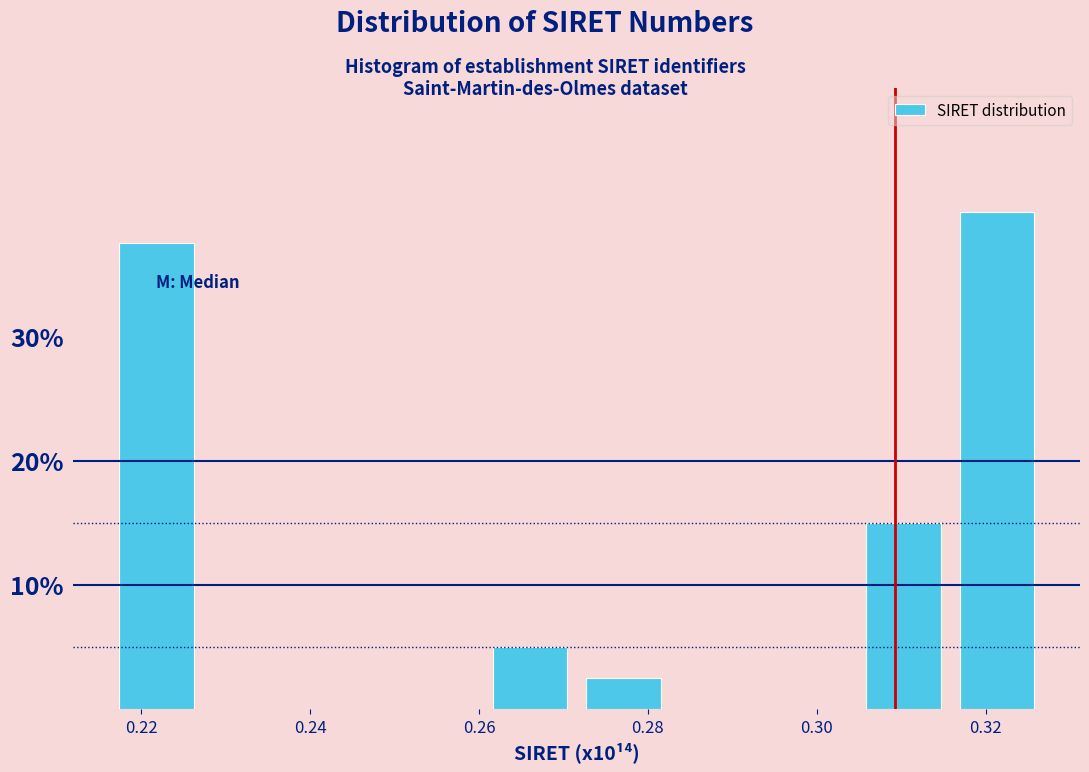

Reading left to right, transcribe this chart: for each bar, give the range it covers on the x-axis and its height. Neither the bar edges nor the heights are printed on the chart, so give them approximately, as read against the axes.

0.216 to 0.228: 38
0.228 to 0.238: 0
0.238 to 0.250: 0
0.250 to 0.260: 0
0.260 to 0.272: 5
0.272 to 0.282: 3
0.282 to 0.294: 0
0.294 to 0.304: 0
0.304 to 0.316: 15
0.316 to 0.326: 40